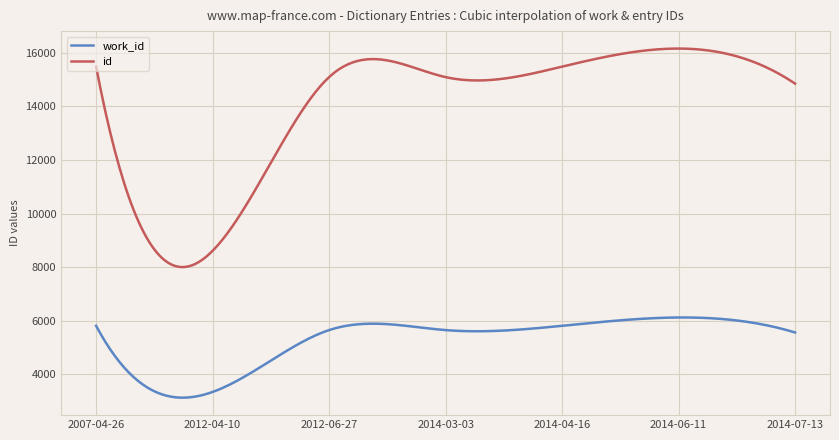

What is the minimum value shown in the chart?

3123.0